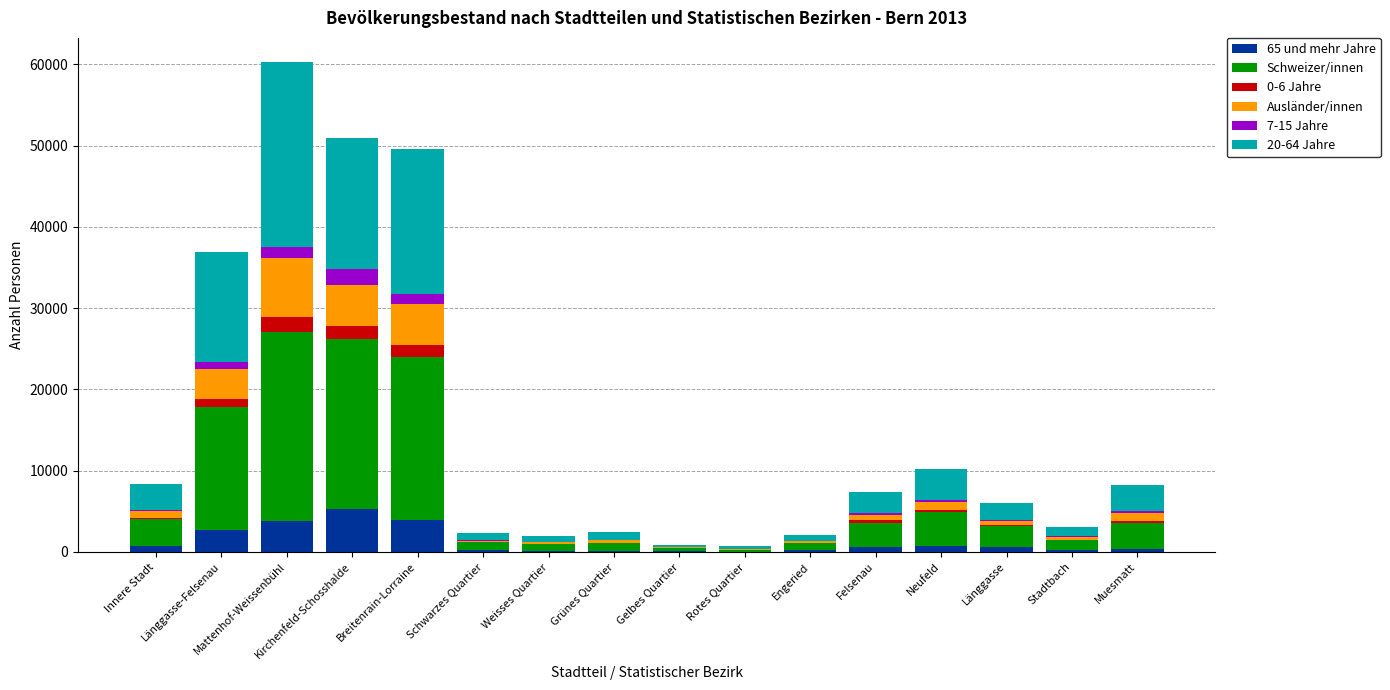

Does the chart contain stacked bars?

Yes